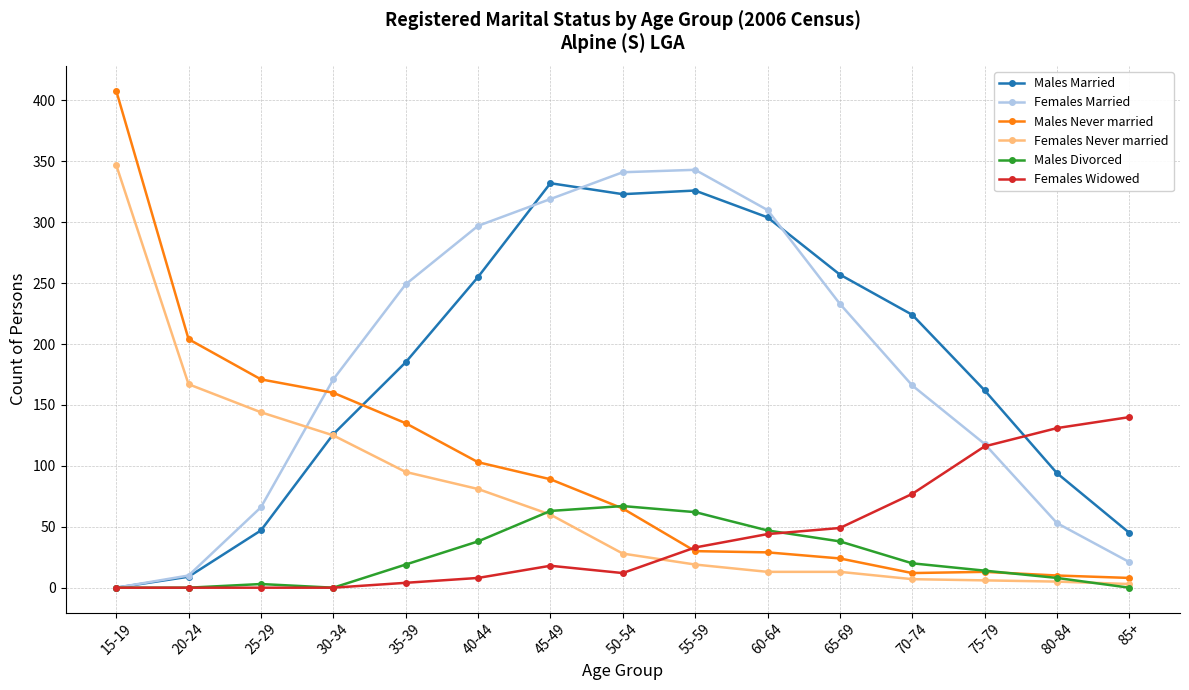

Which category has the lowest value in the Females Married series?

15-19